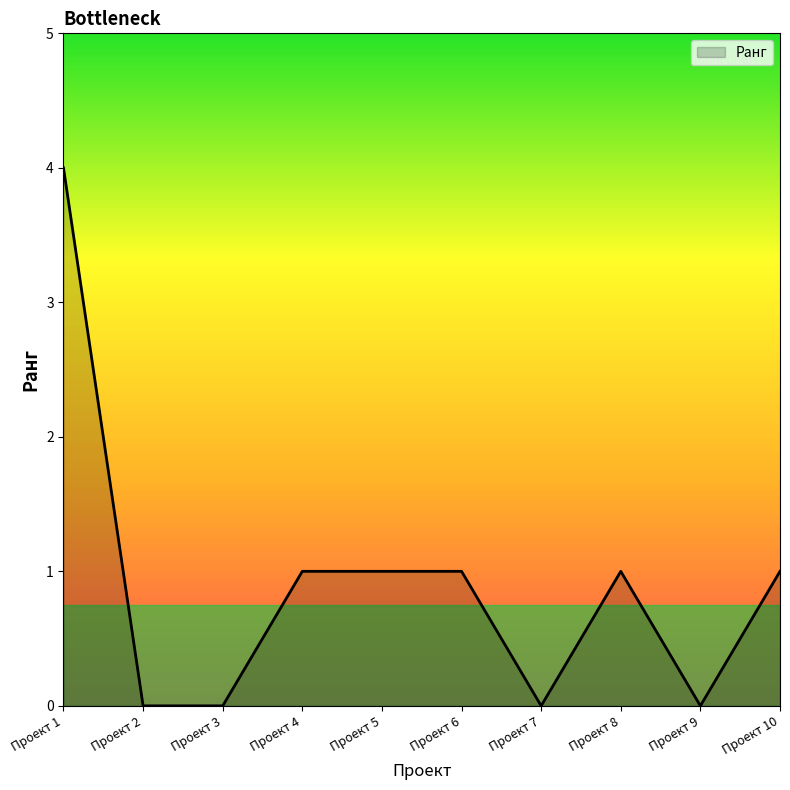

Does the chart display data point markers on the line(s)?

No